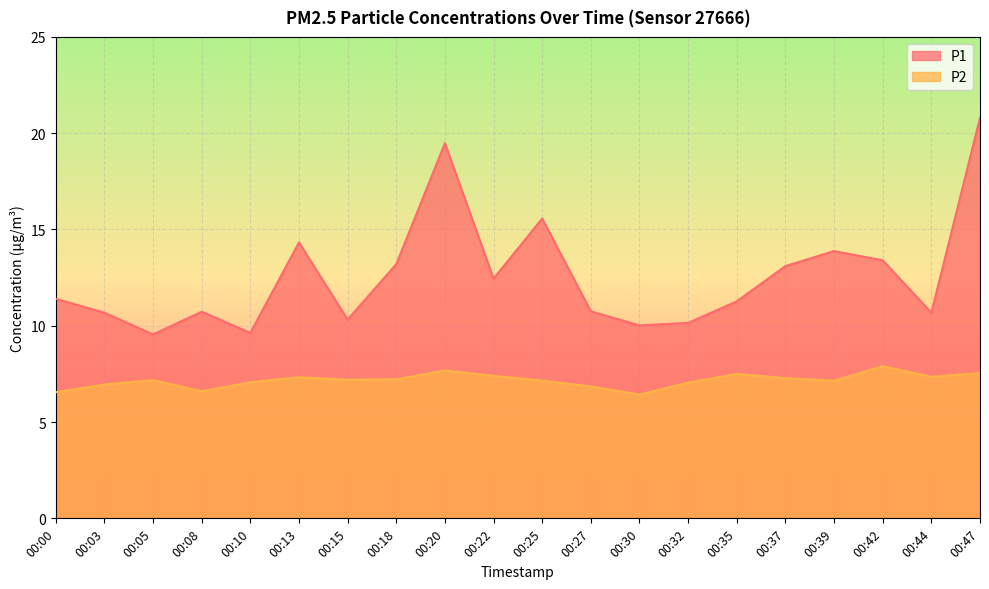

Rank the categories by P1 value from highest to lowest.

00:47, 00:20, 00:25, 00:13, 00:39, 00:42, 00:18, 00:37, 00:22, 00:00, 00:35, 00:27, 00:08, 00:03, 00:44, 00:15, 00:32, 00:30, 00:10, 00:05